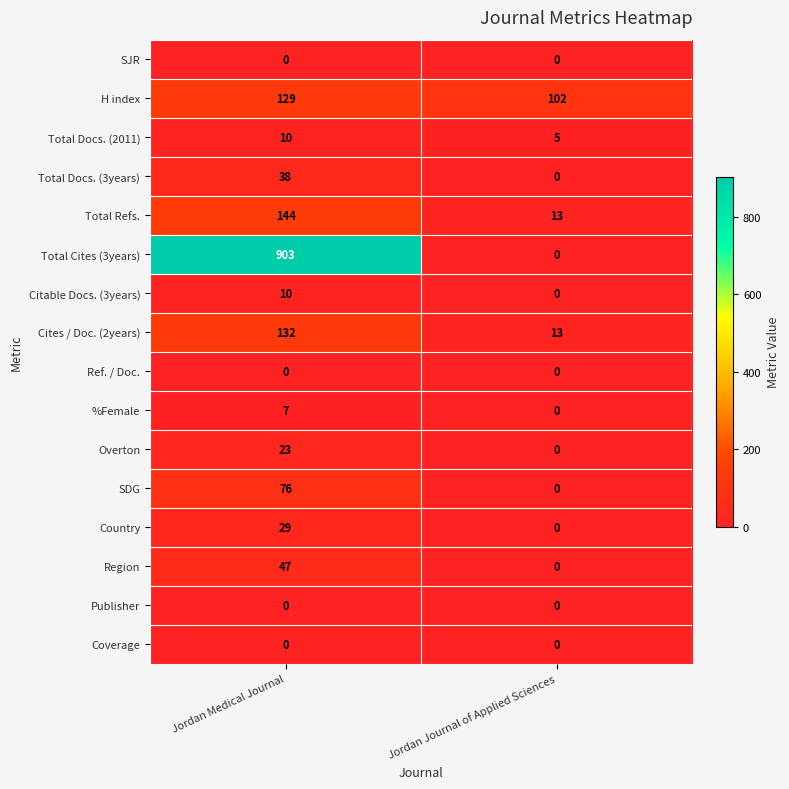

The value of Region at Jordan Medical Journal is 23. True or false?

False